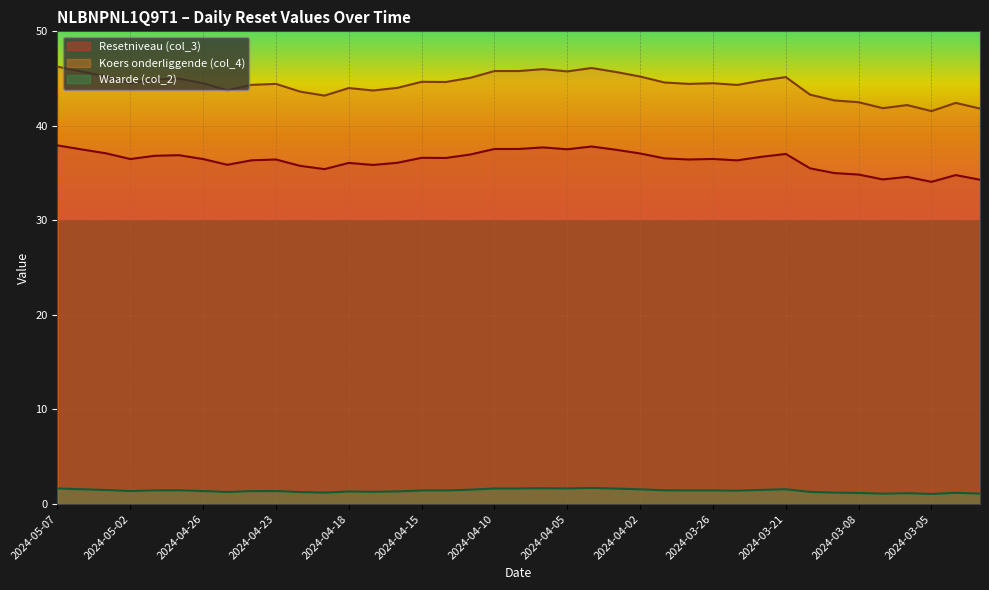

Is it true that Koers onderliggende (col_4) equals 11.9 at 2024-05-02?

False